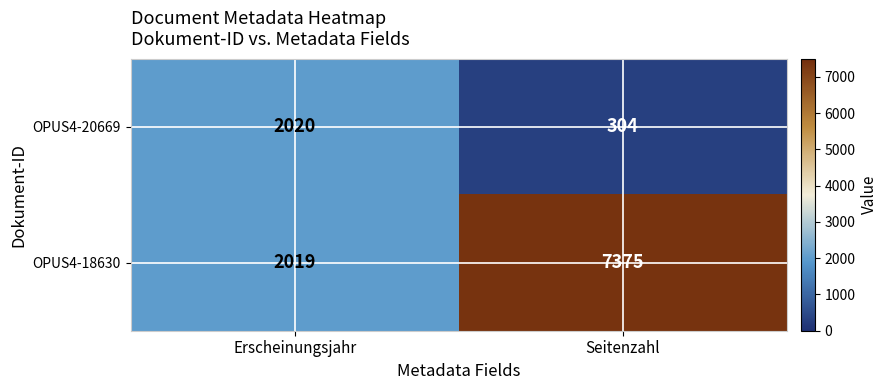

The OPUS4-20669 series shows 304 at Seitenzahl. True or false?

True